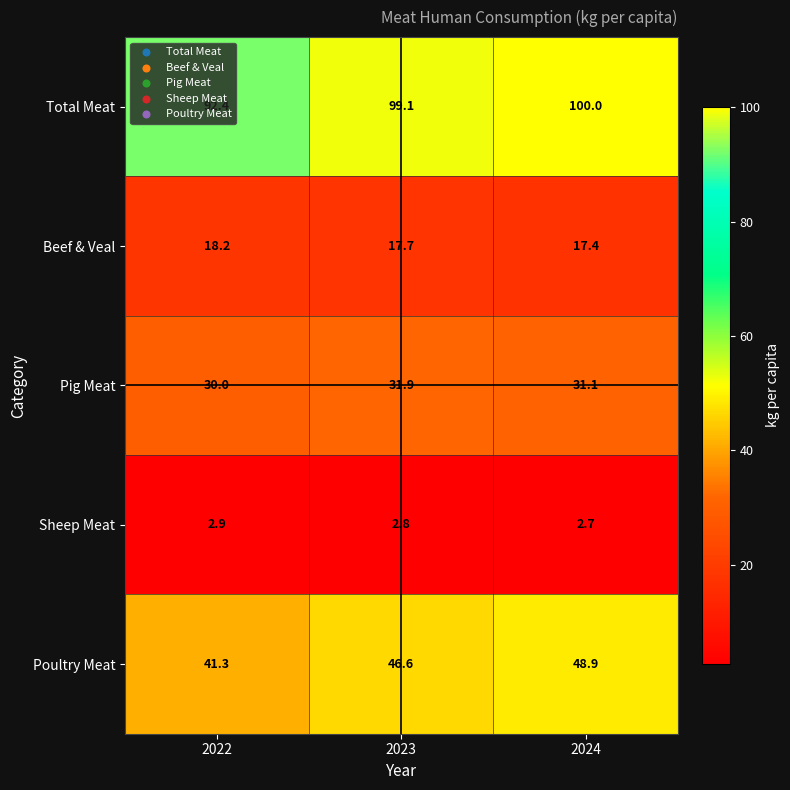

What is the maximum value shown in the chart?

100.0